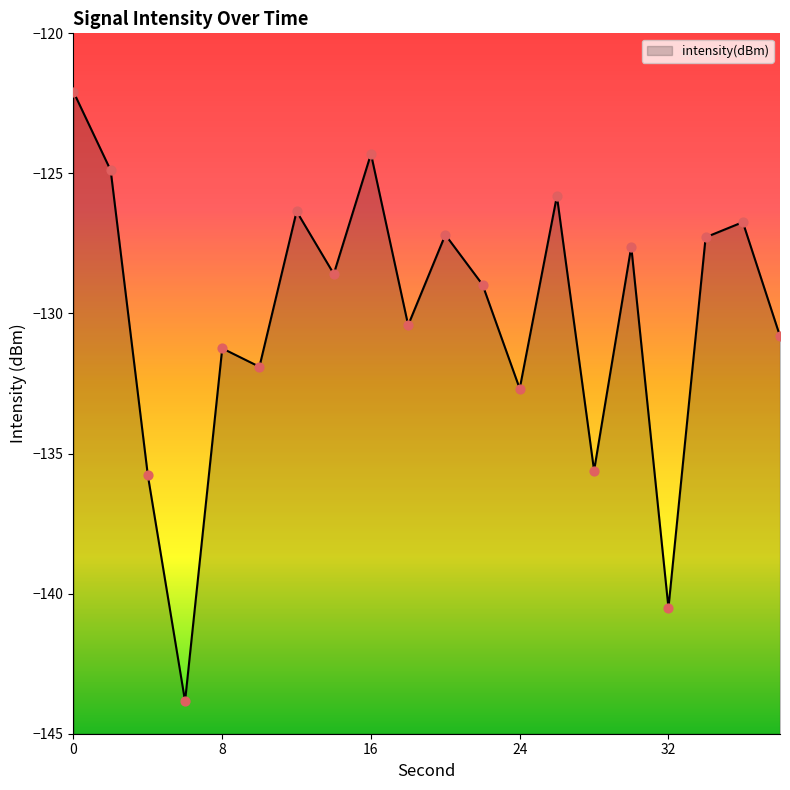

What is the change in value from 16 to 28?

-11.3